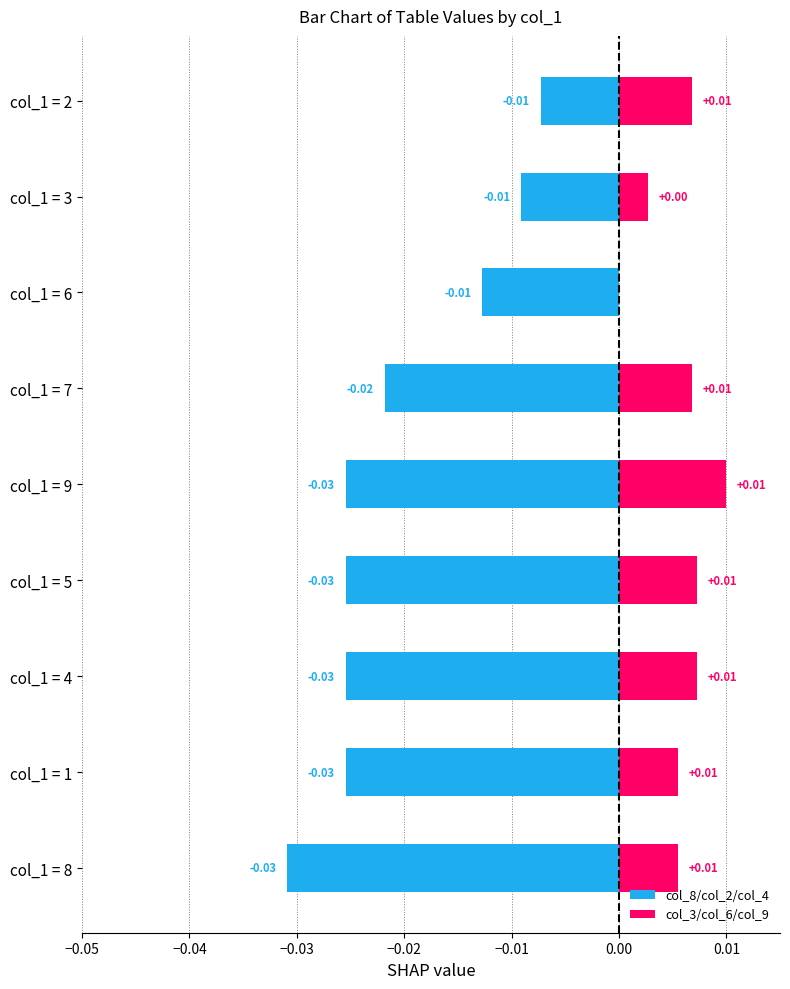

Rank the series by their maximum value, from highest to lowest.

col_3/col_6/col_9, col_8/col_2/col_4